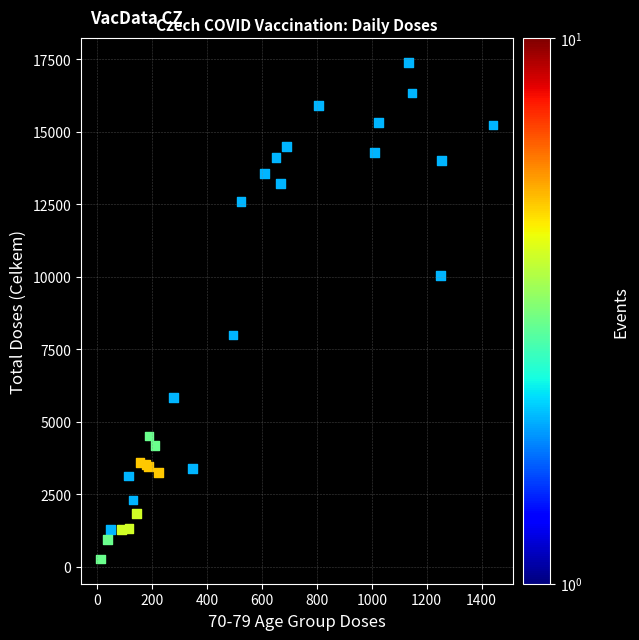

What Y value in the scatter plot is closest to 8820?

7987